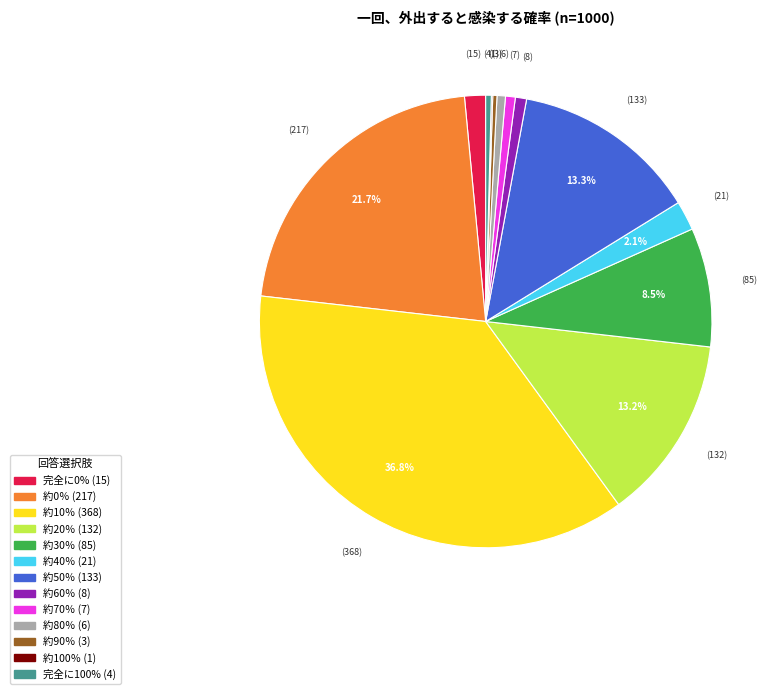

What percentage is NOT represented by 約40％?

97.9%